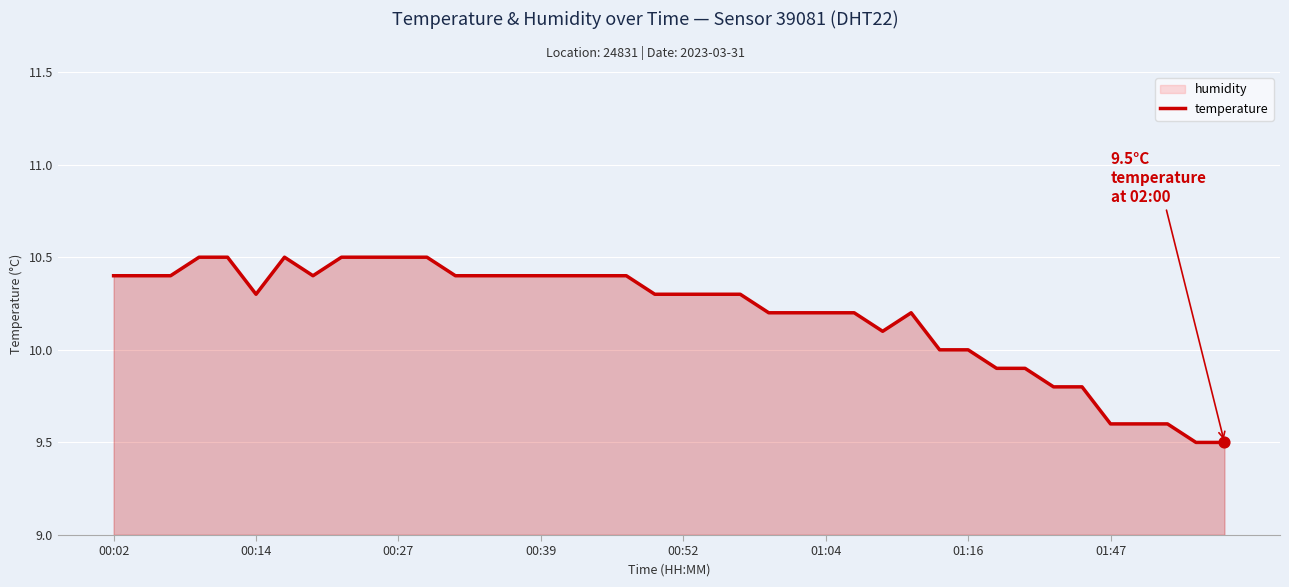

What is the change in value from 28 to 32?

-0.3